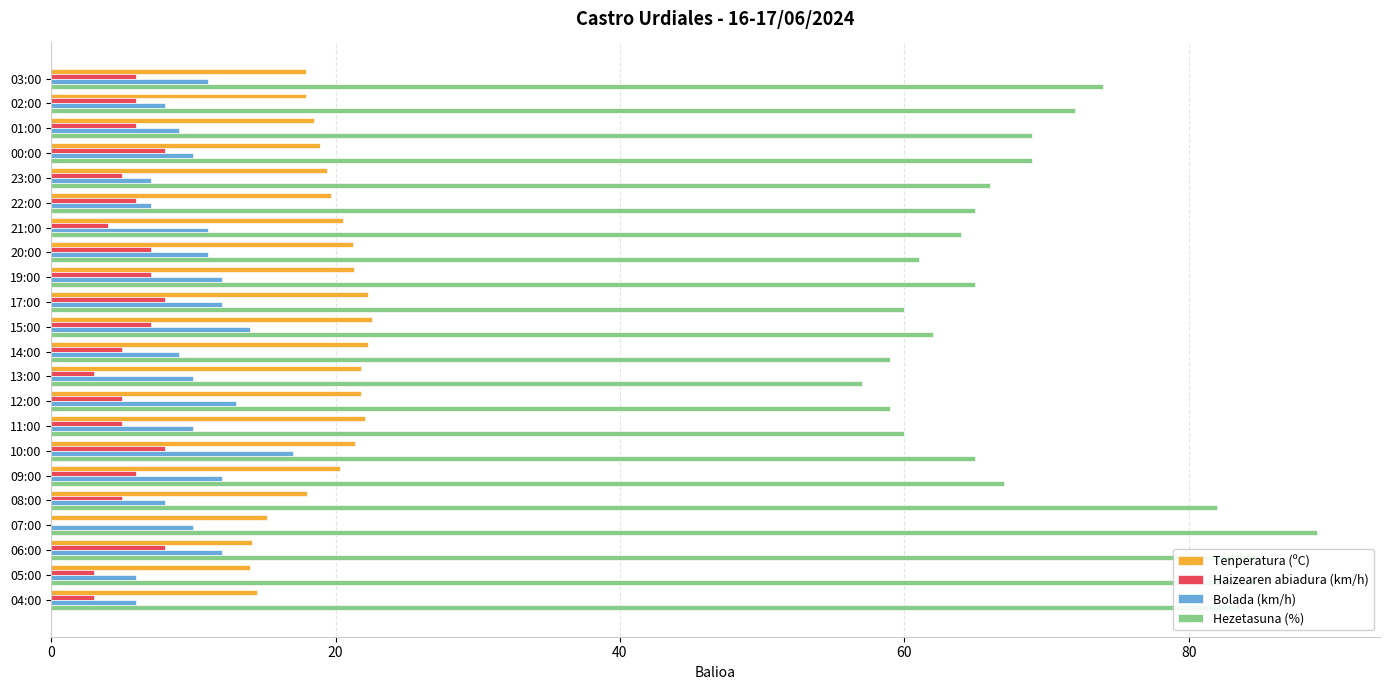

Which series has the largest total across all categories?

Hezetasuna (%)